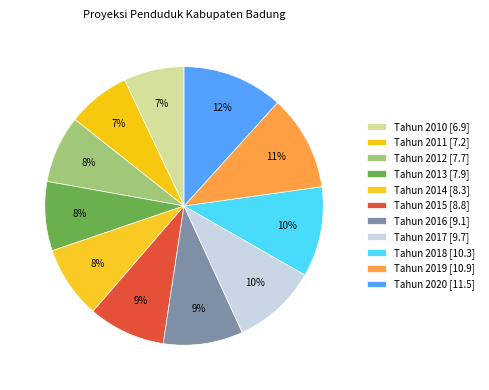

To the nearest percent, what portion does Tahun 2010 represent?

7%